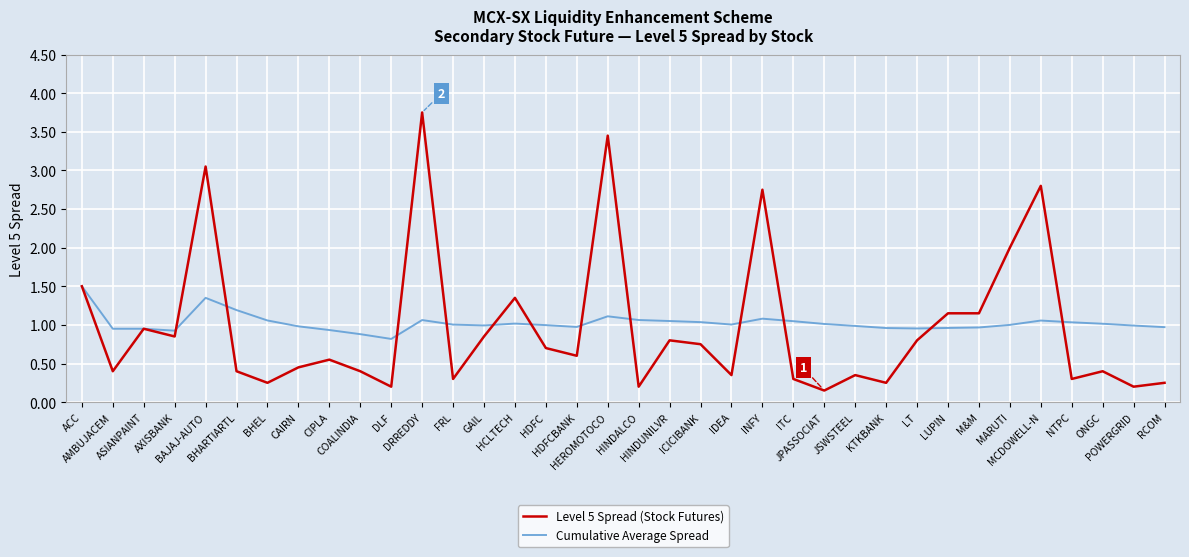

What are all the series names shown in the legend?

Level 5 Spread (Stock Futures), Cumulative Average Spread